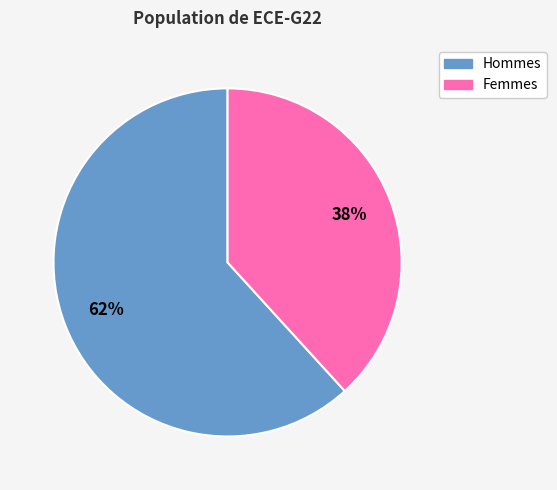

Is there any slice that represents more than half of the pie?

Yes